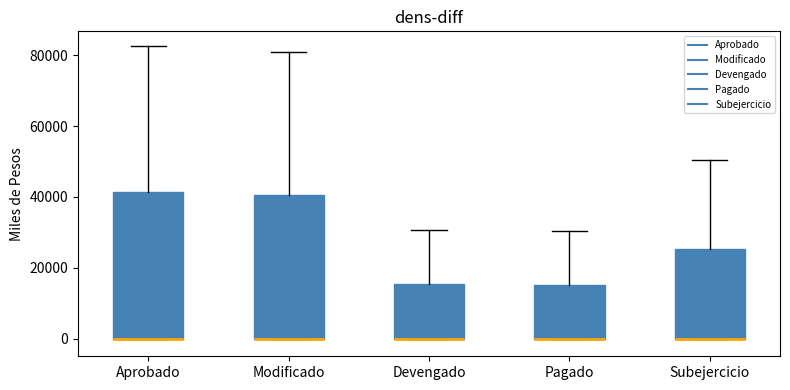

Where does the upper whisker of the box for Subejercicio end on the y-axis? The values are not printed on the chart, so give them approximately, as read against the axis.

50000